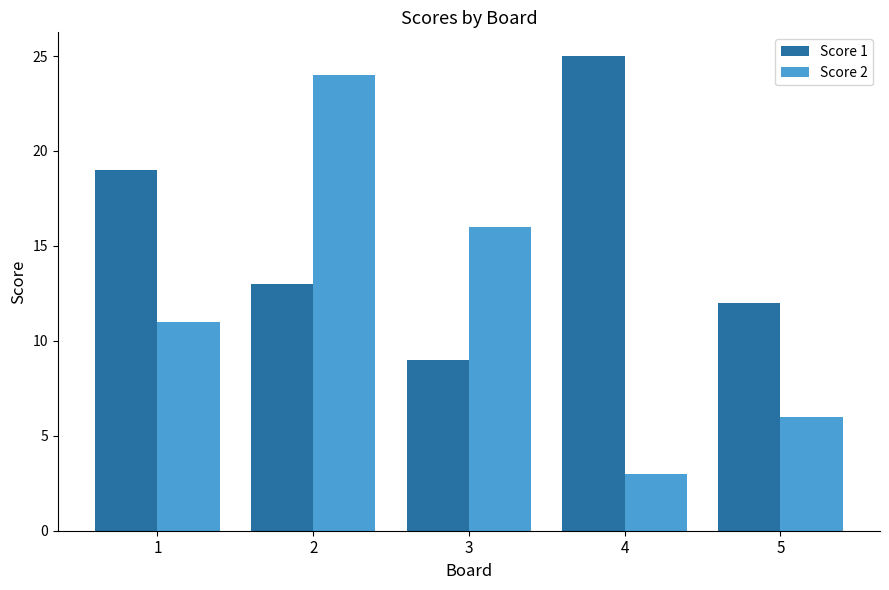

Are the bars horizontal?

No